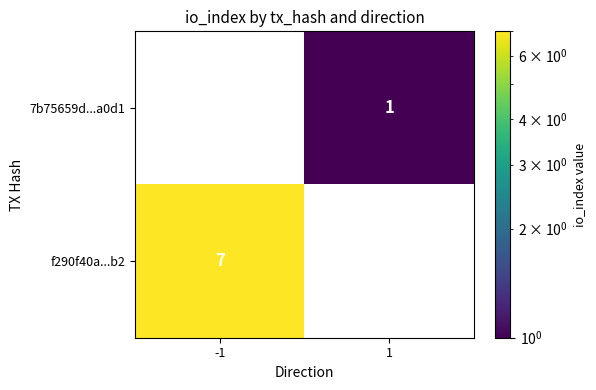

The value of f290f40a...b2 at -1 is 7. True or false?

True